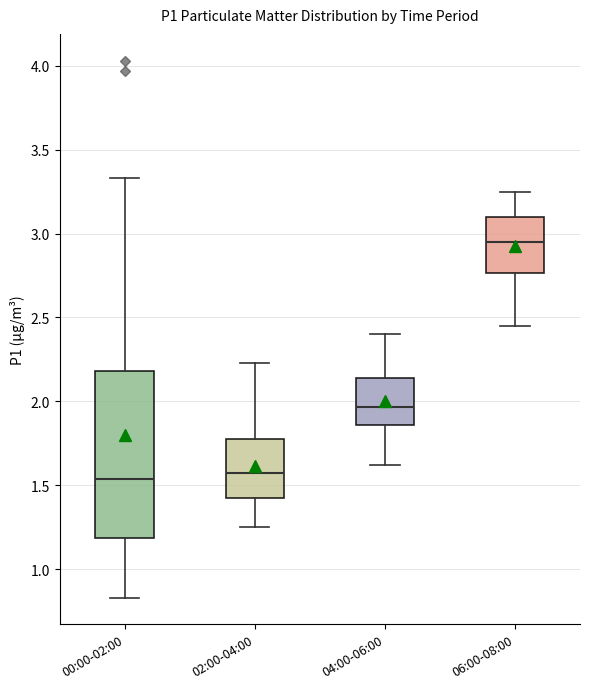

Comparing the boxes themselves (not the whiskers), which one is the tallest?

00:00-02:00